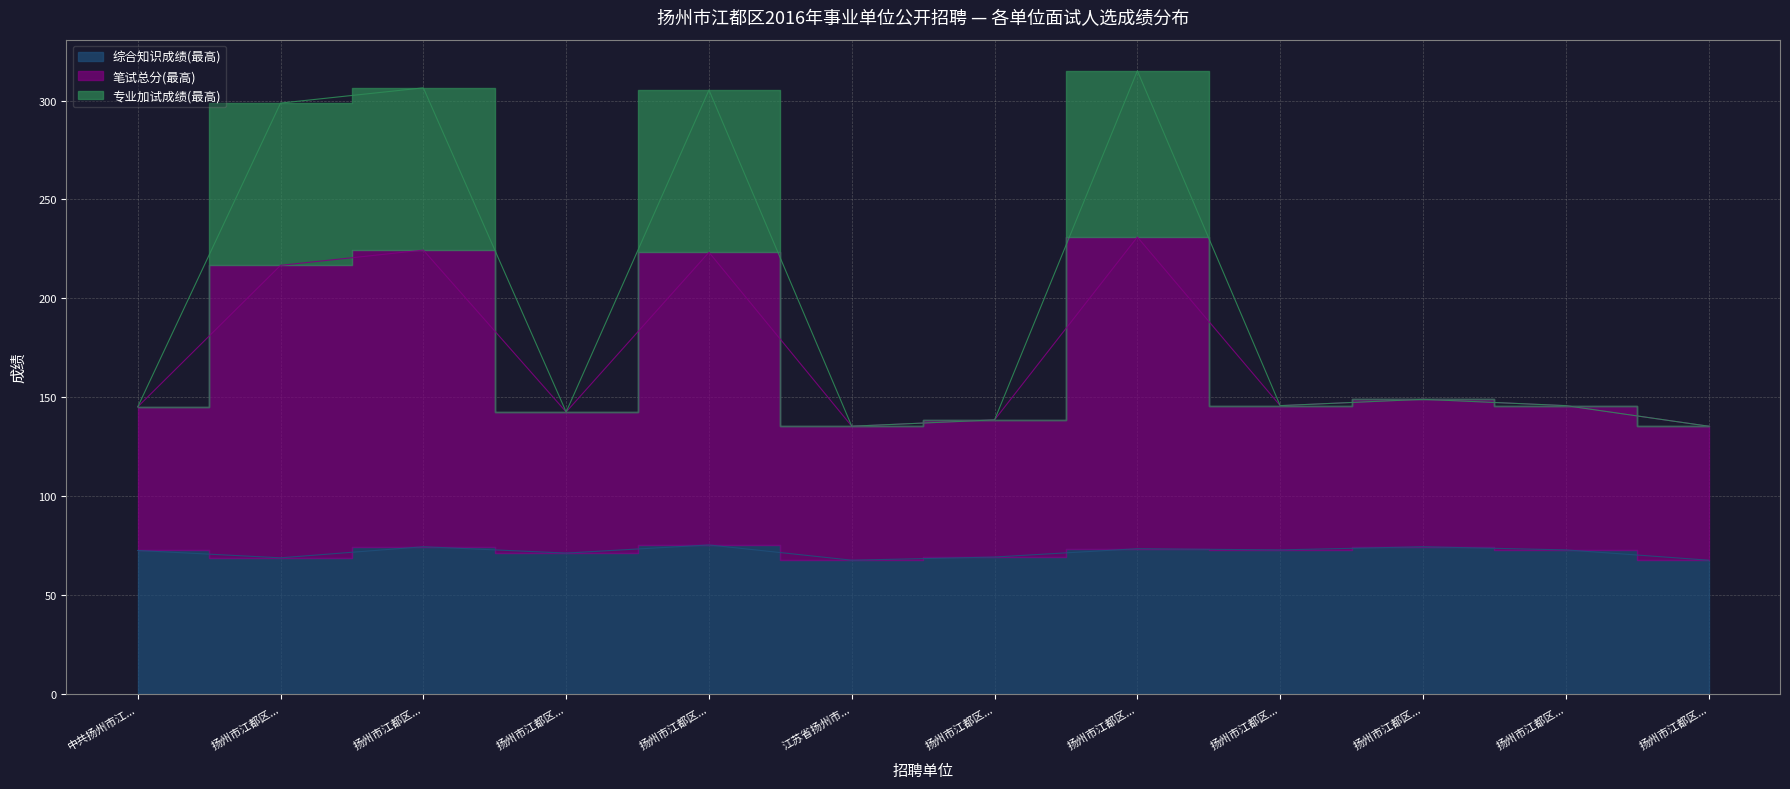

At 扬州市江都区..., list the series in order from largest to smallest.

笔试总分(最高), 专业加试成绩(最高), 综合知识成绩(最高)